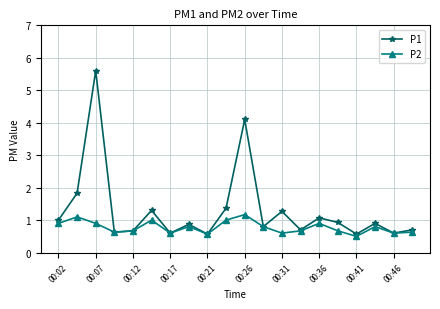

What is the value of the P1 point at the 5th from the left?

0.7